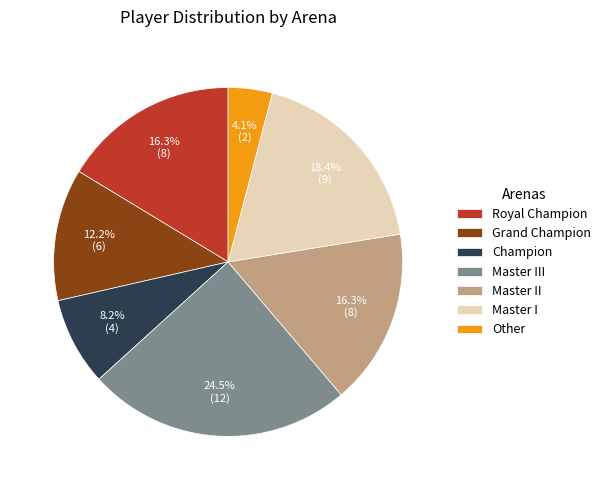

How many segments does this pie chart have?

7